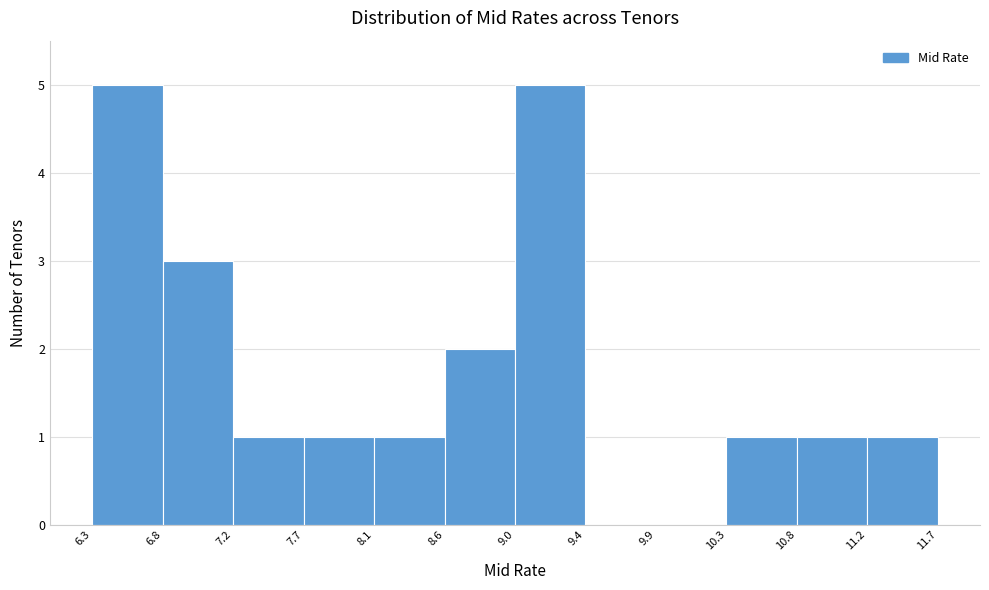

How tall is the bar that spans 10.3 to 10.8 on the x-axis? The values are not printed on the chart, so give them approximately, as read against the axis.

1